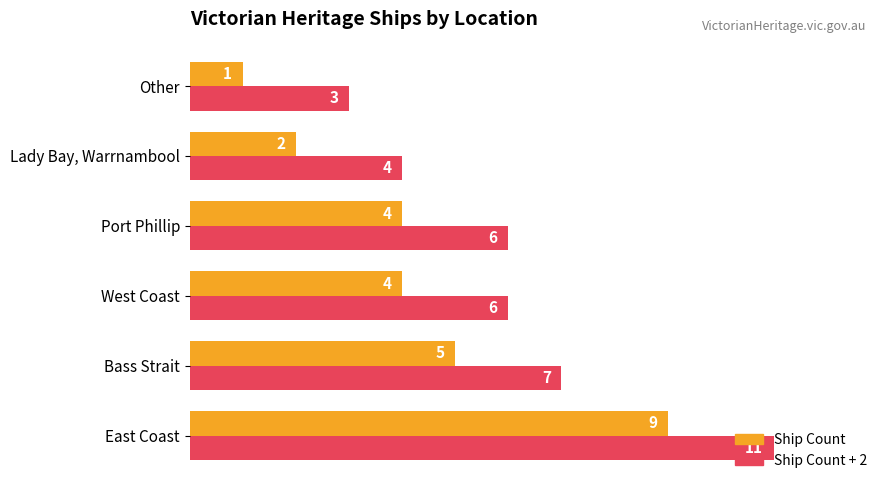

Which label corresponds to the largest value in the chart?

East Coast